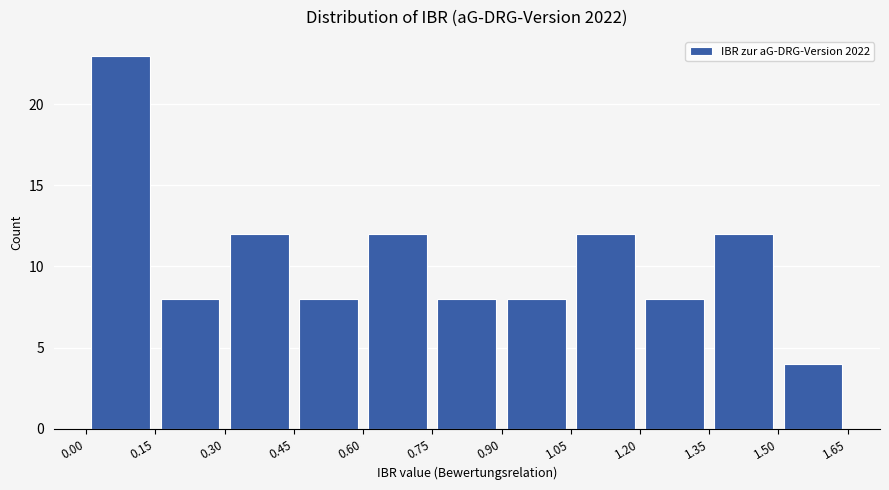

What is the height of the bar covering 0.15 to 0.30 on the x-axis? The values are not printed on the chart, so give them approximately, as read against the axis.

8